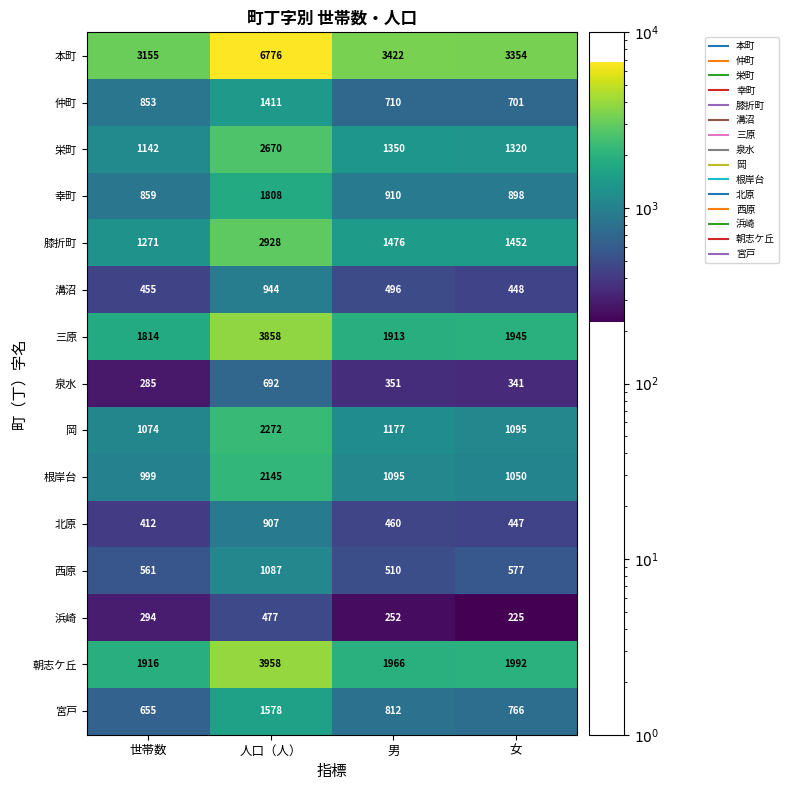

What is the sum of all 泉水 values?

1669